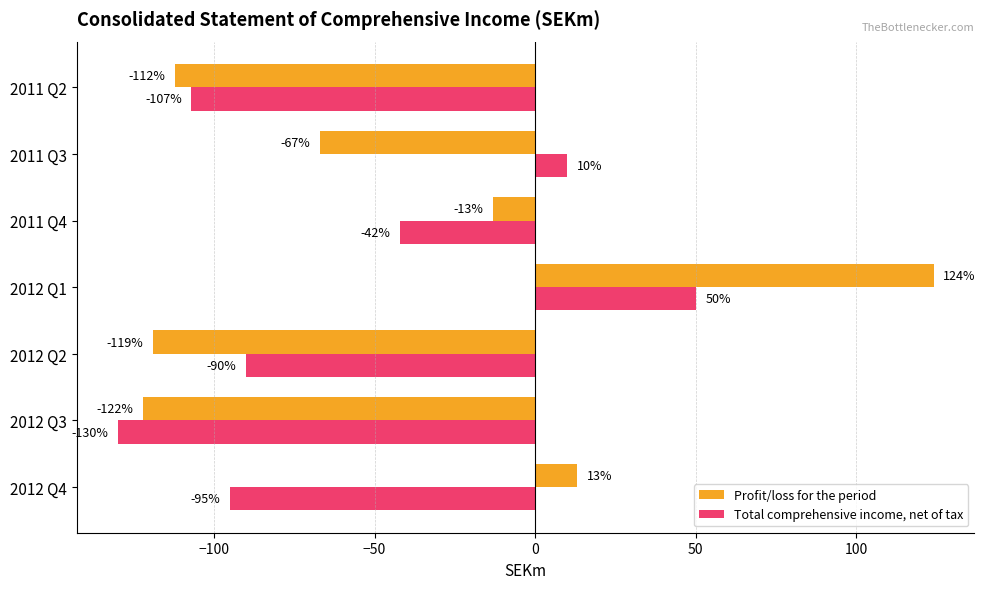

What is the average value of the Profit/loss for the period series?

-42